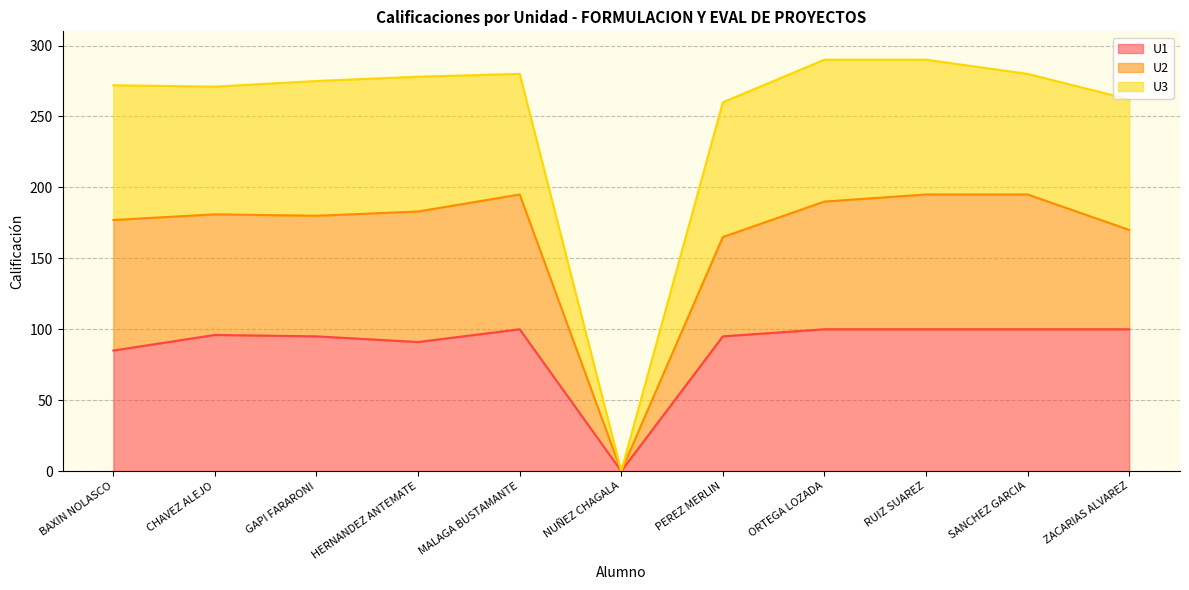

Which label corresponds to the smallest value in the chart?

NUÑEZ CHAGALA